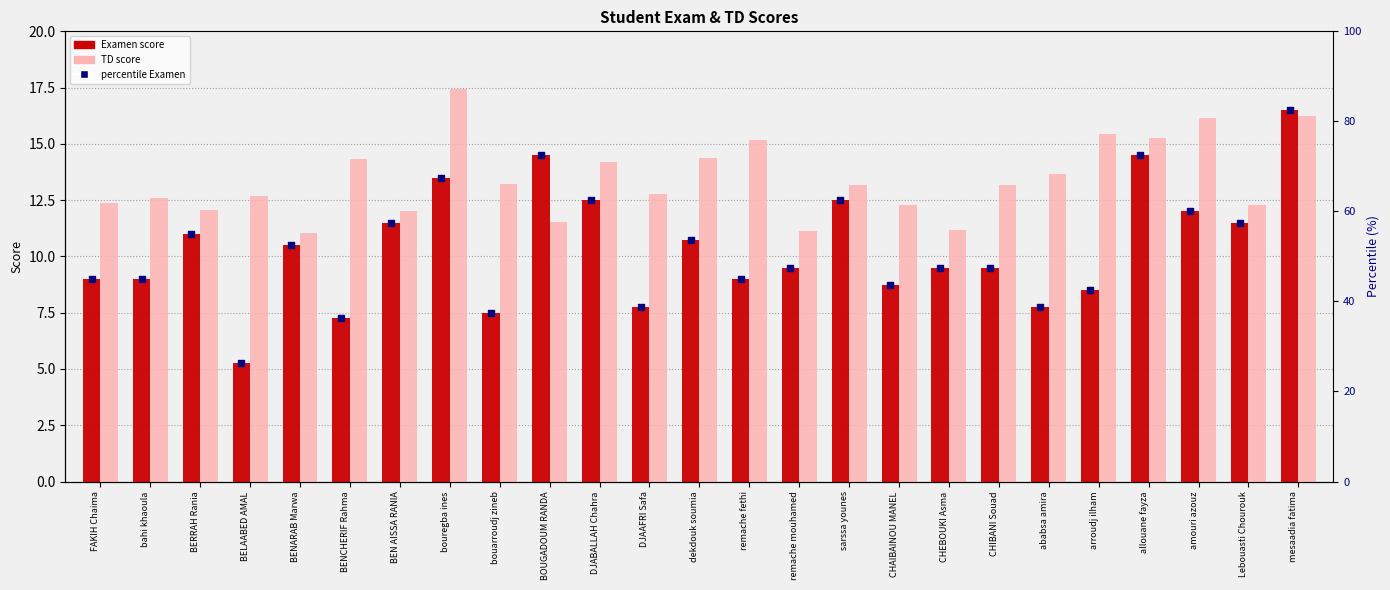

What are all the series names shown in the legend?

Examen, TD, percentile Examen